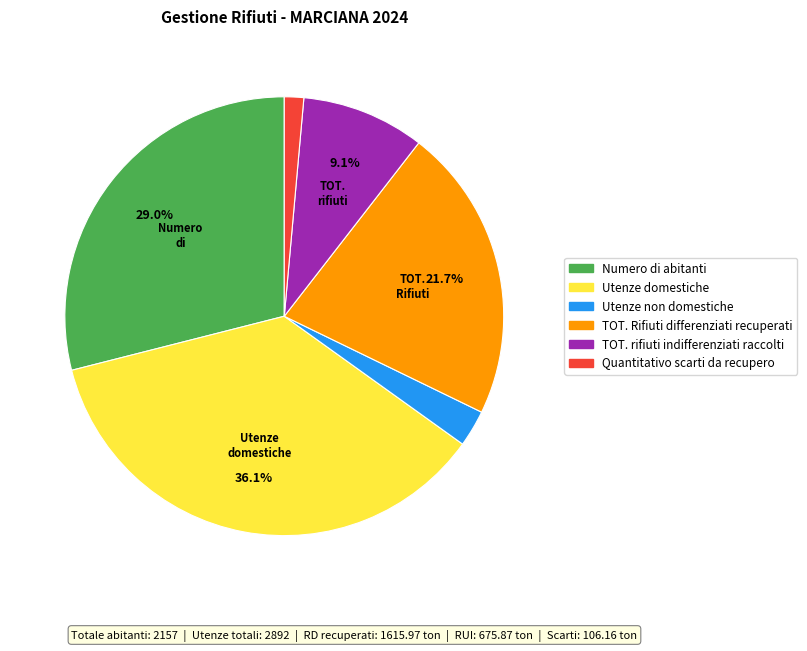

The TOT. Rifiuti differenziati recuperati slice represents 7% of the pie. True or false?

False